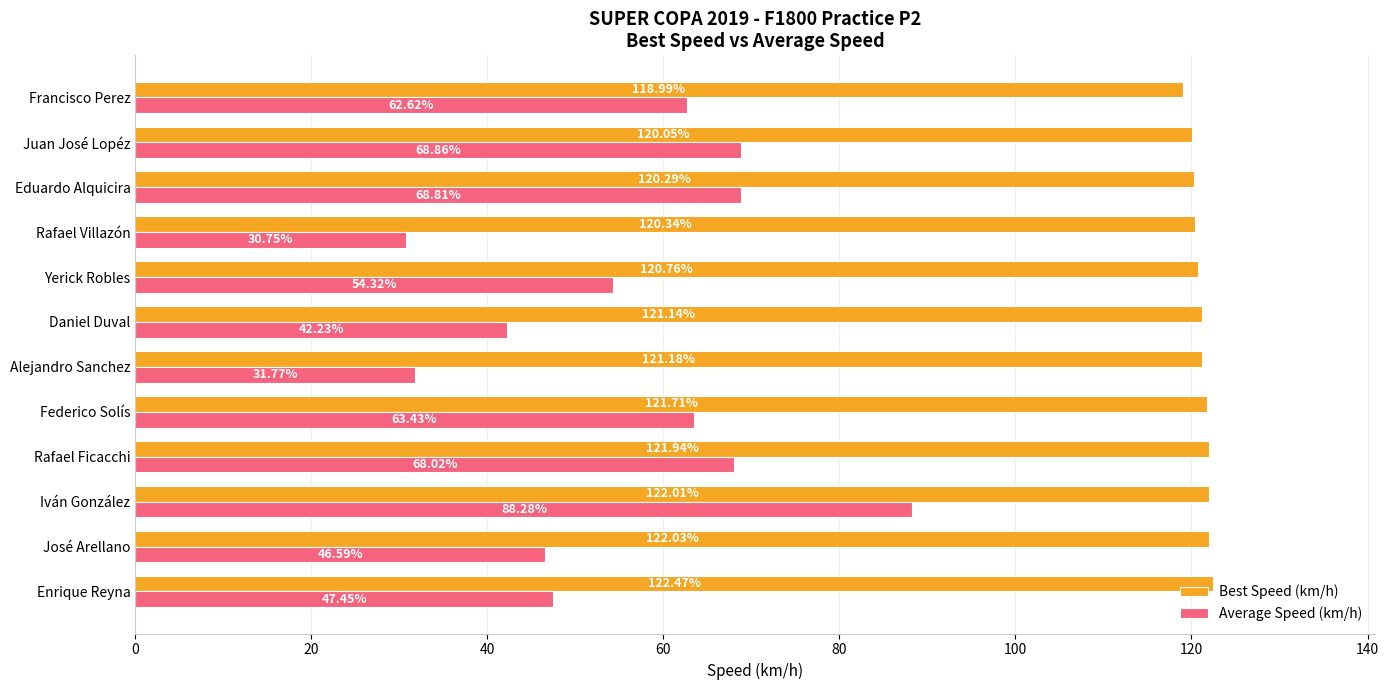

What is the highest value of the Average Speed (km/h) series?

88.3